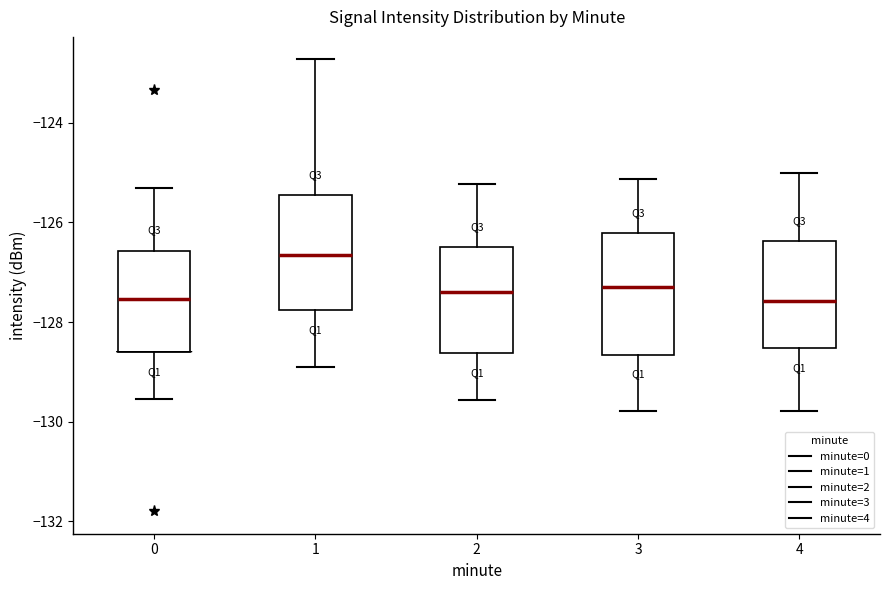

Which box has the highest median line?

1